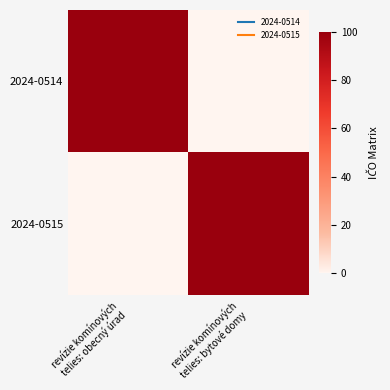

What is the spread (max minus min) of values at revízie komínových
telies: bytové domy?

100